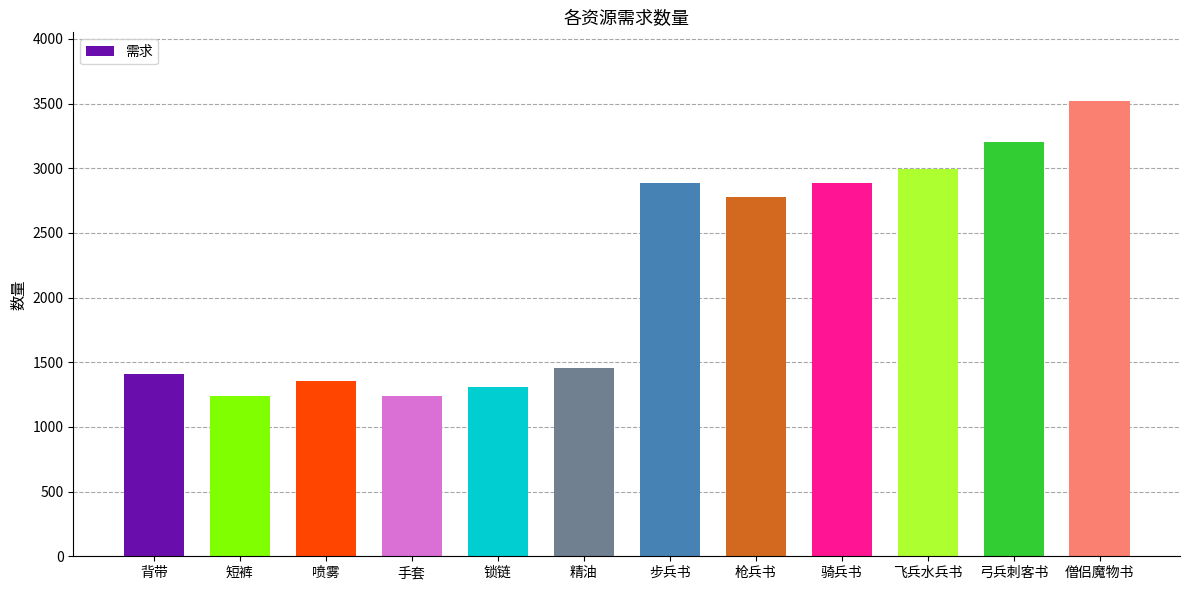

Where is the data nearest to the value 2379?

枪兵书